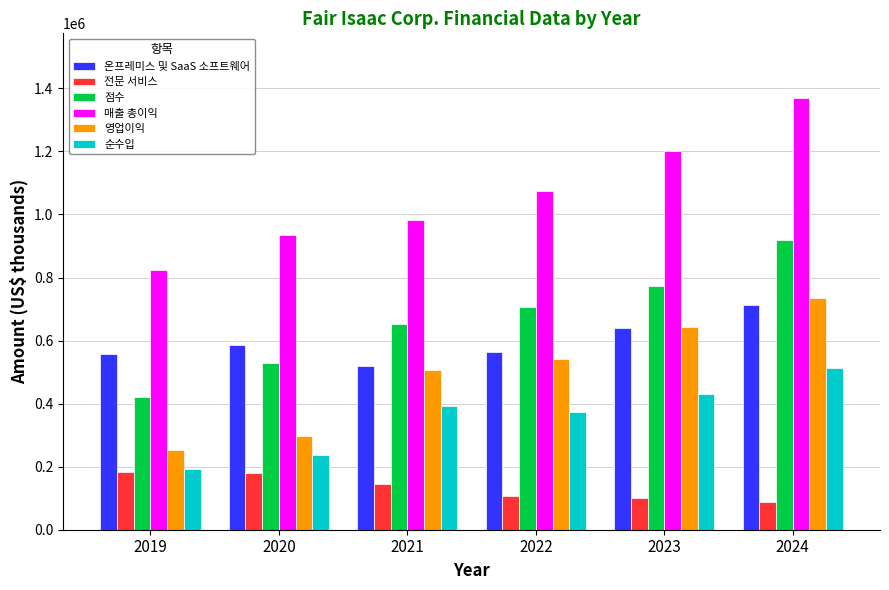

Read the 영업이익 value at 2020, to the nearest 100.

296000